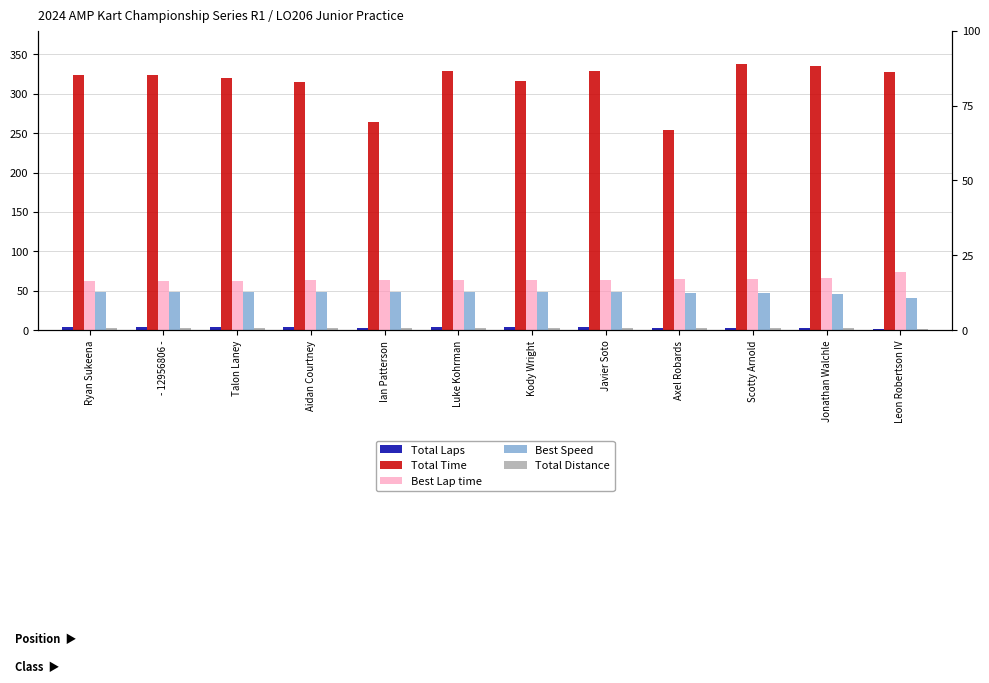

The value of Total Laps at Talon Laney is 4.0. True or false?

True